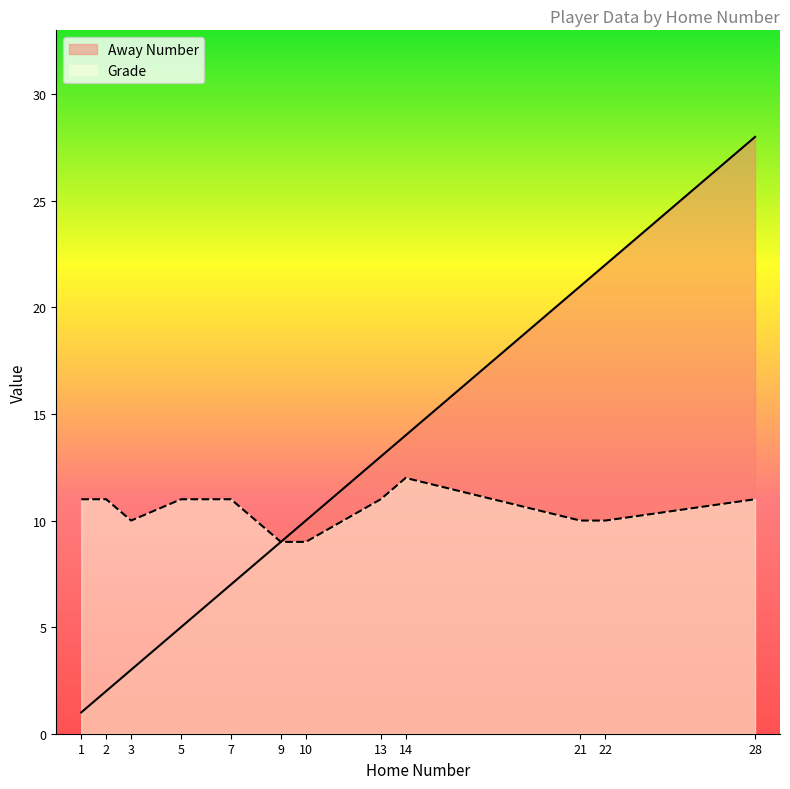

Rank the series at 1 from lowest to highest value.

Away Number, Grade